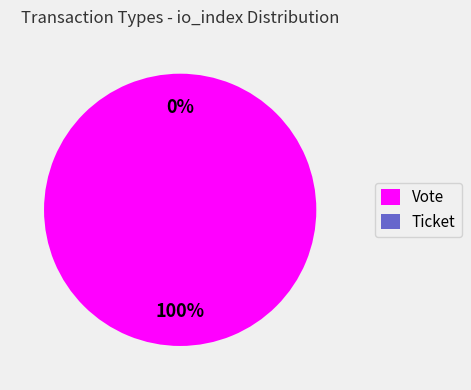

To the nearest percent, what is the difference between the Ticket and Vote slice percentages?

100%